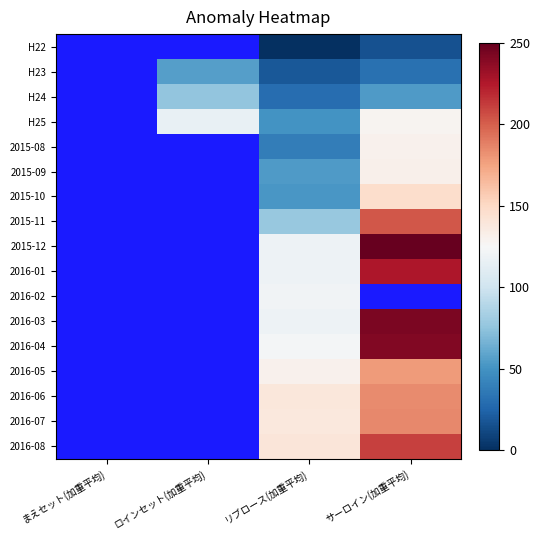

Which category has the highest value across all series?

サーロイン(加重平均)